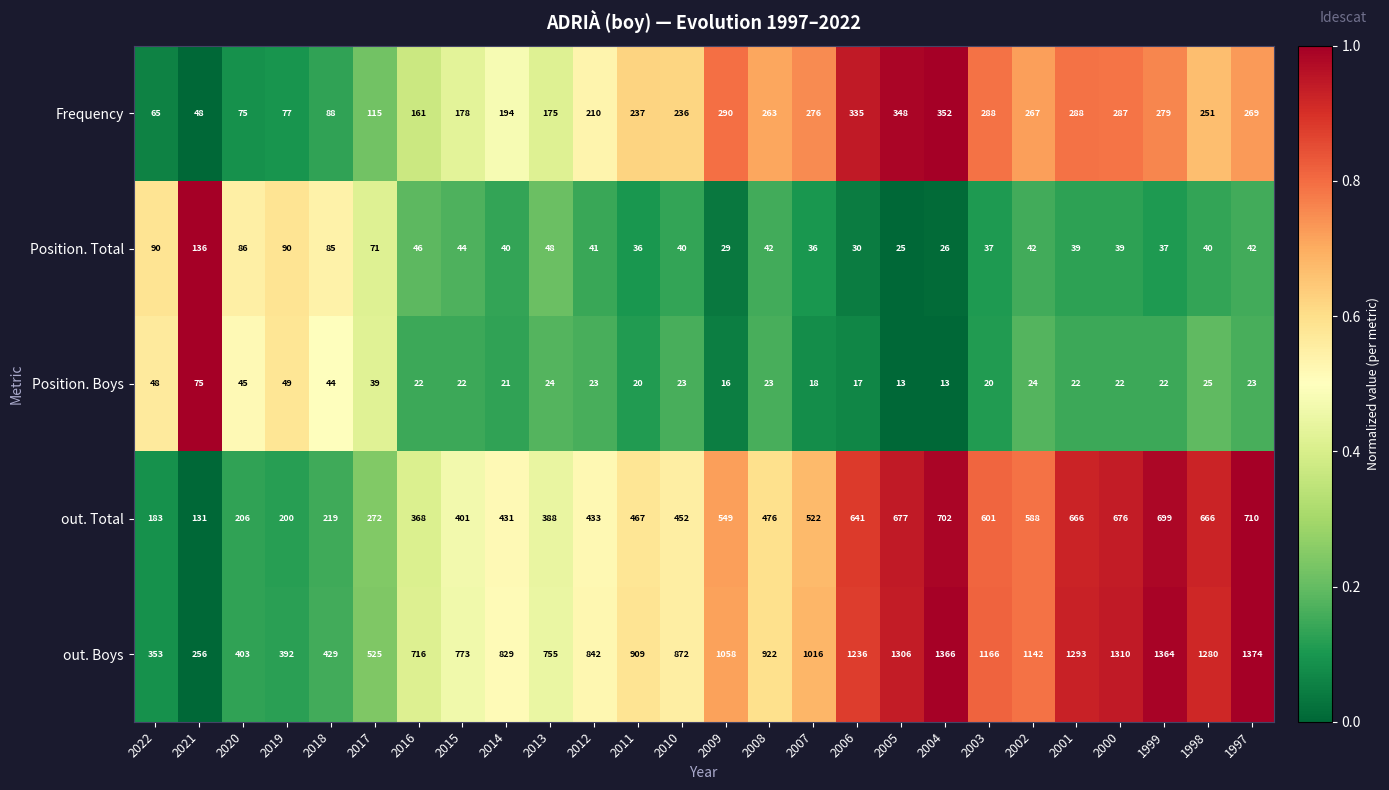

What is the spread (max minus min) of values at 1999?

1342